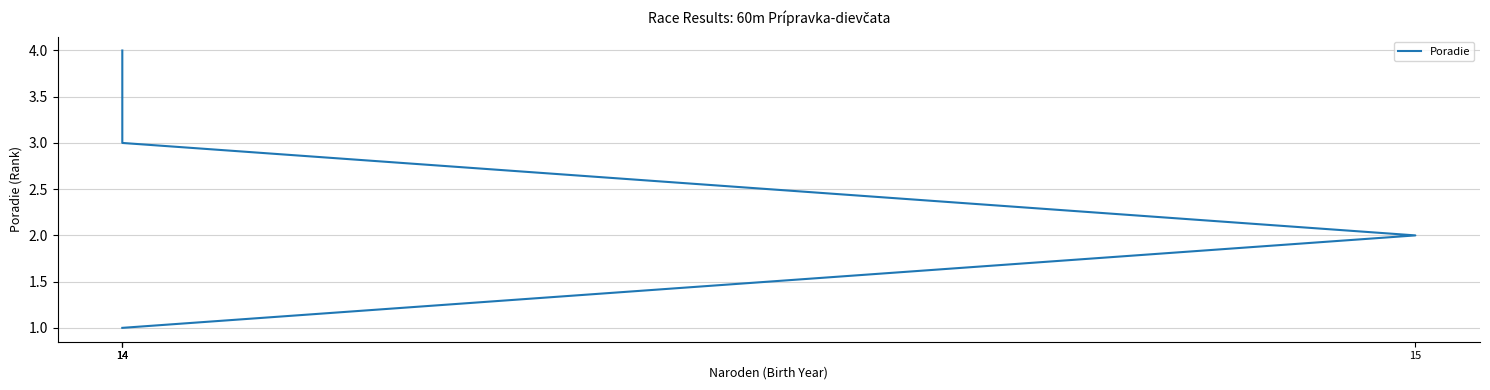

Is this an area chart (filled region under the line)?

No